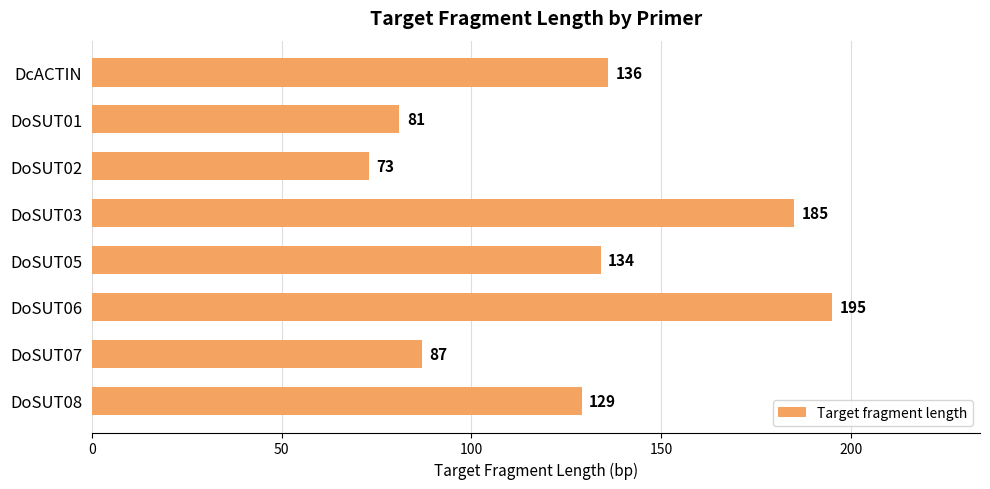

Between DoSUT05 and DoSUT03, which is larger?

DoSUT03